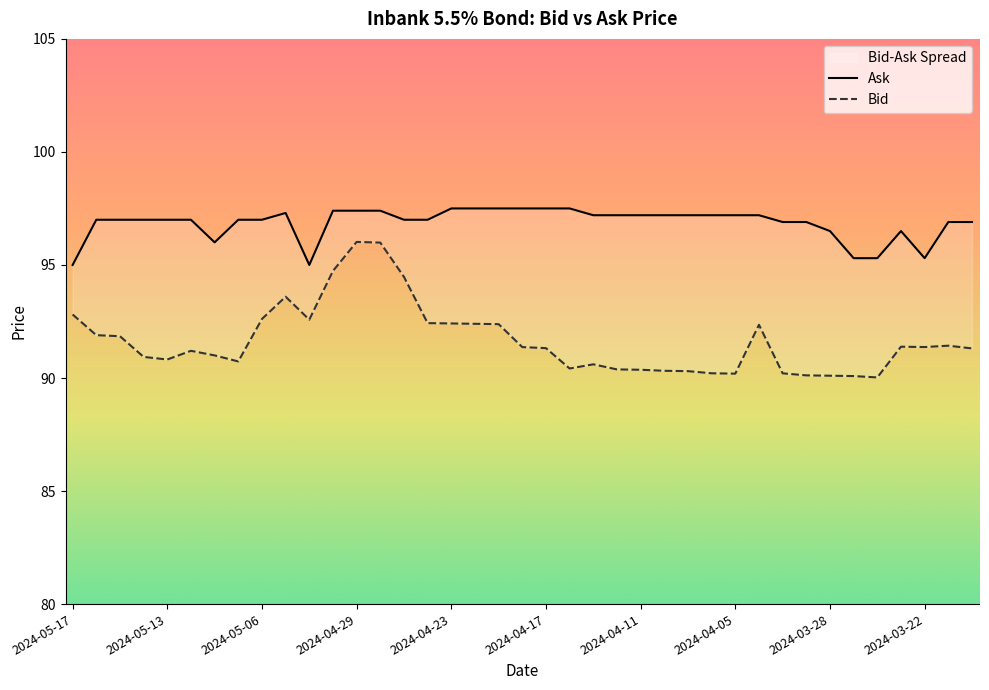

True or false: Bid and Ask cross at least once.

False